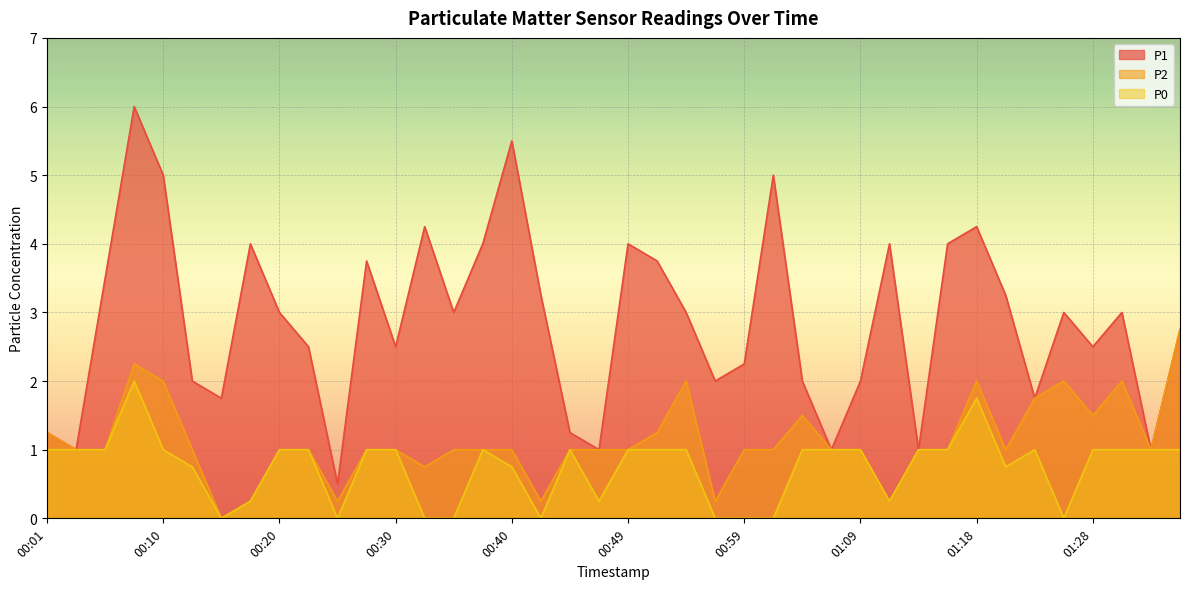

What is the sum of the P0 values at 01:23 and 00:25?

1.0